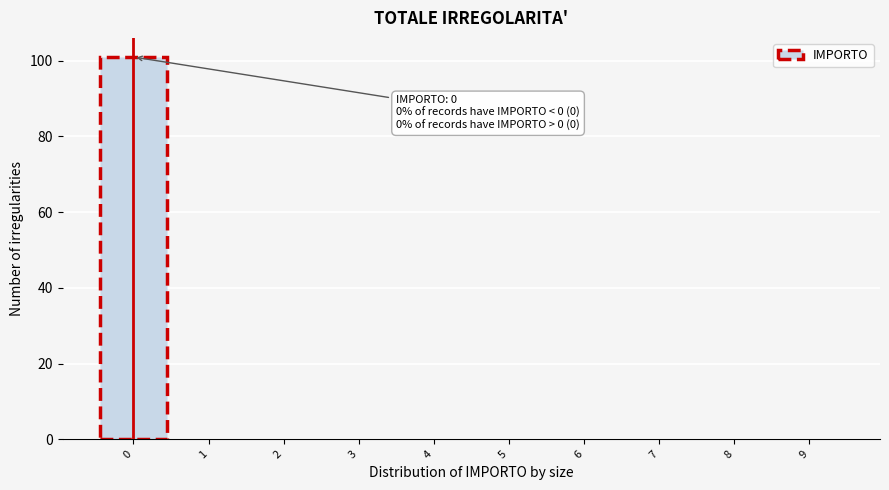

Over which range of the x-axis is the bar tallest?

-0.5 to 0.5